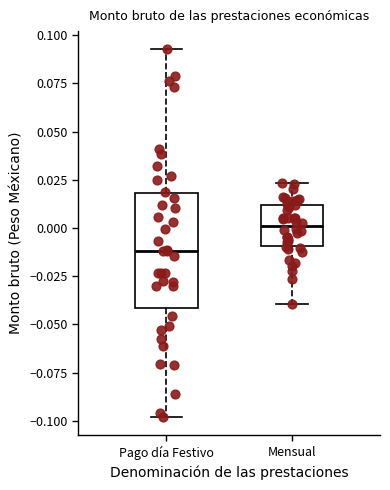

Which box is the tallest, from its lower edge to its upper edge?

Pago día Festivo